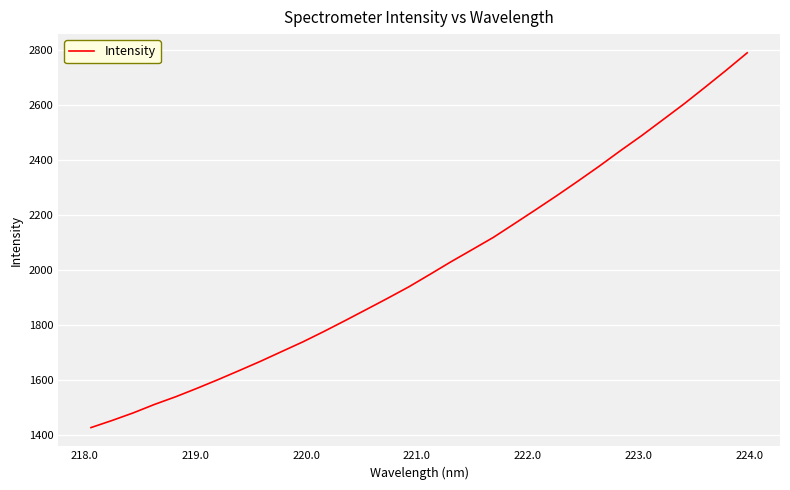

What is the greatest value displayed?

2787.9